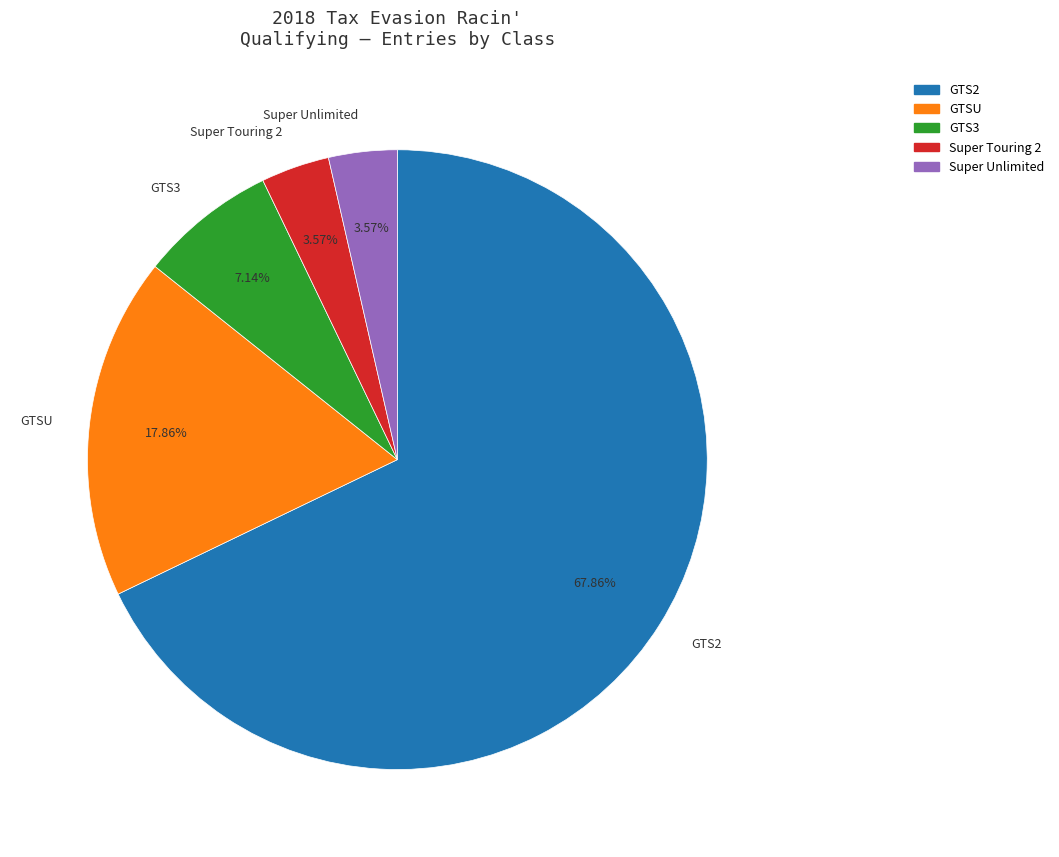

To the nearest percent, what percentage of the pie is Super Unlimited?

4%